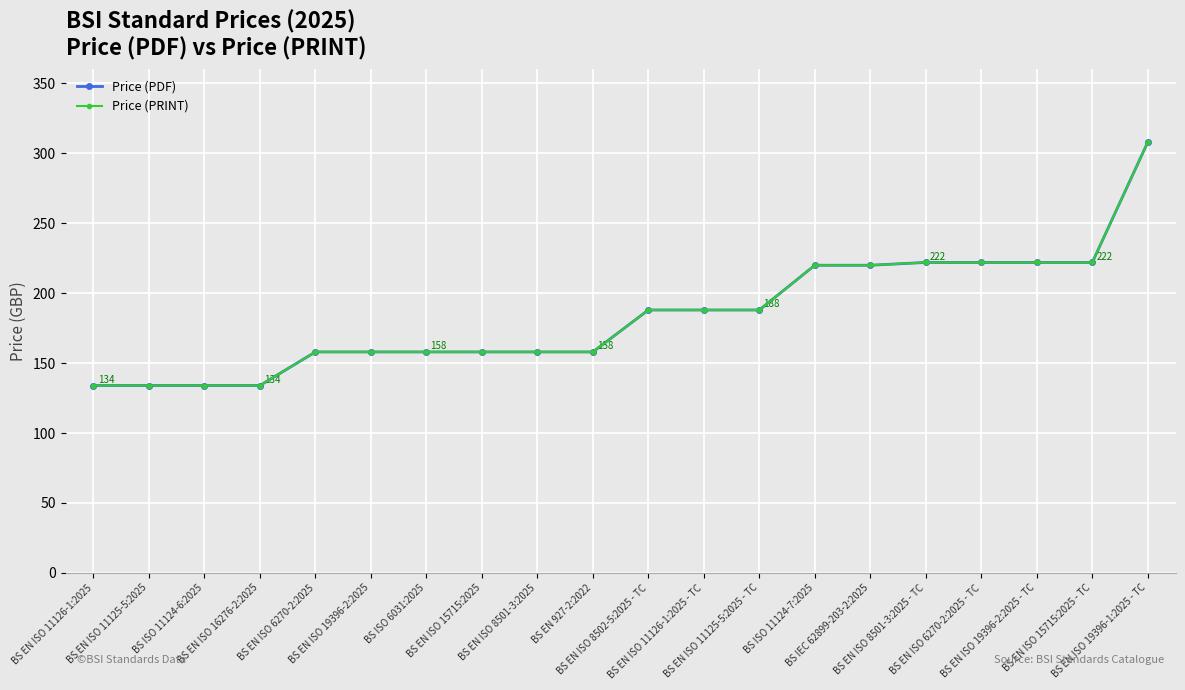

Reading right to left, what are all the values shown in this chart?

Price (PDF): 308	222	222	222	222	220	220	188	188	188	158	158	158	158	158	158	134	134	134	134
Price (PRINT): 308	222	222	222	222	220	220	188	188	188	158	158	158	158	158	158	134	134	134	134